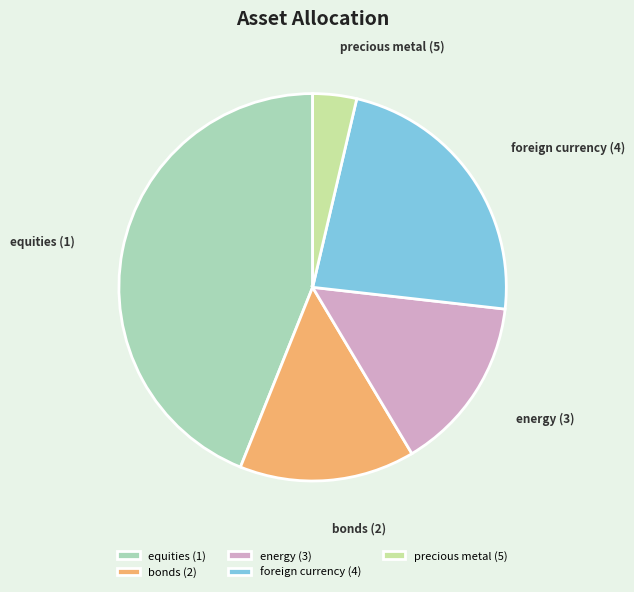

What is the smallest slice in the pie chart?

precious metal (5)